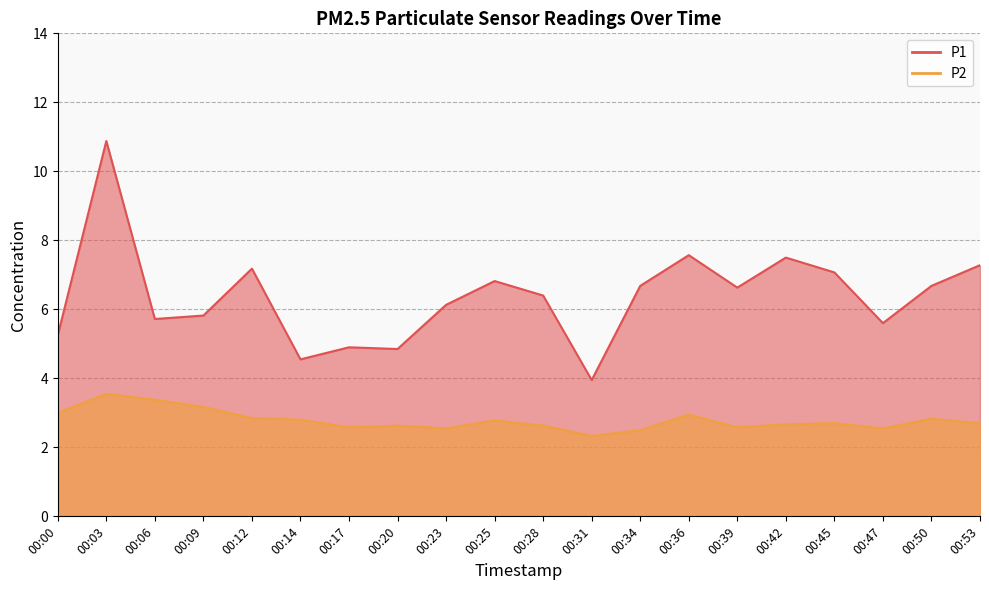

At which category does P1 reach its first local peak?

00:03